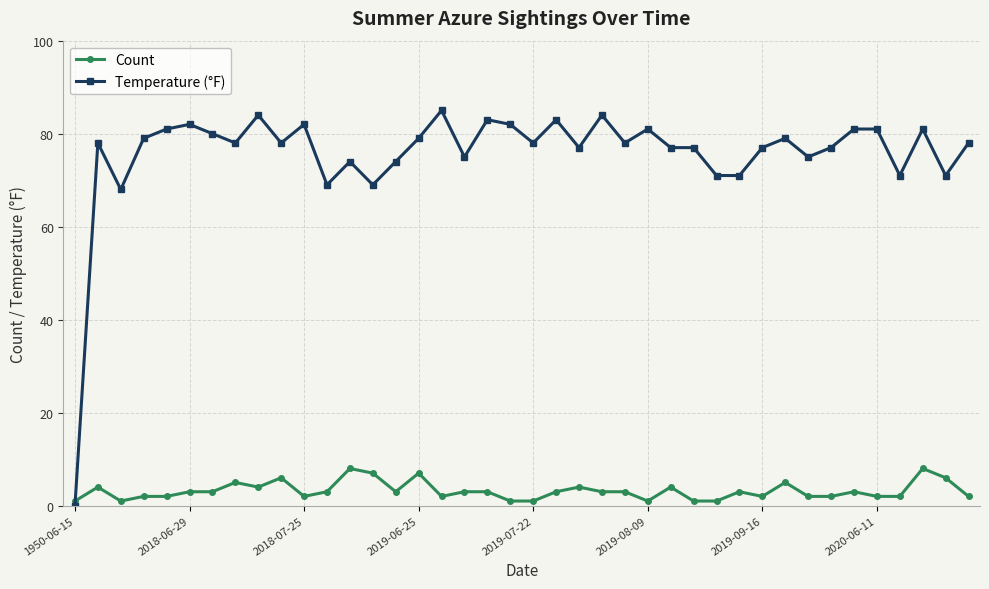

What is the sum of all Temperature (°F) values?

3028